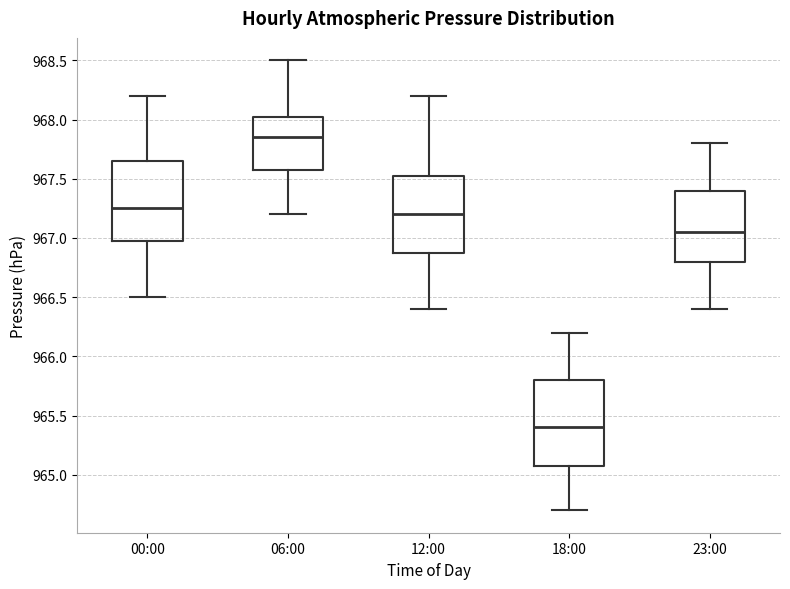

Reading left to right, transcribe this box plot: for each box, give where its median line is, the range the box spans, and where its two whiskers end, as read against the y-axis. The values are not printed on the chart, so give them approximately, as read against the axis.

00:00: median 967.25, box 967.00 to 967.65, whiskers 966.50 to 968.20
06:00: median 967.85, box 967.60 to 968.05, whiskers 967.20 to 968.50
12:00: median 967.20, box 966.90 to 967.55, whiskers 966.40 to 968.20
18:00: median 965.40, box 965.10 to 965.80, whiskers 964.70 to 966.20
23:00: median 967.05, box 966.80 to 967.40, whiskers 966.40 to 967.80